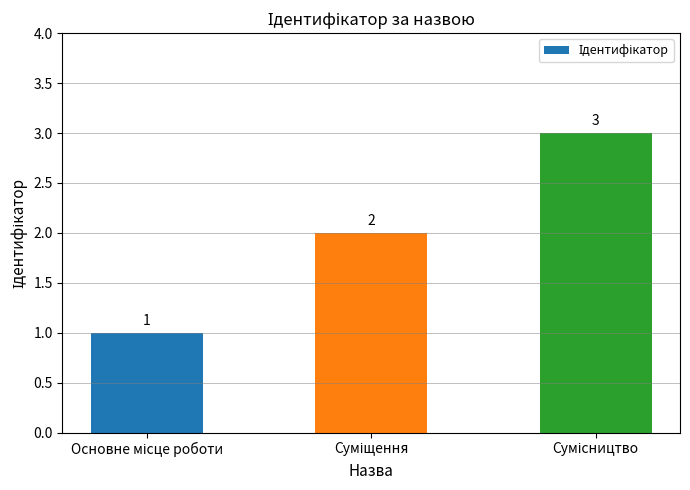

What is the value of the 3rd bar from the left?

3